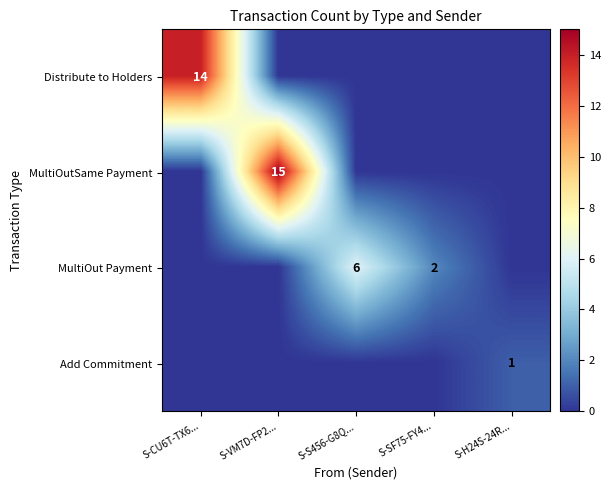

The value of MultiOut Payment at S-SF75-FY4... is 3. True or false?

False